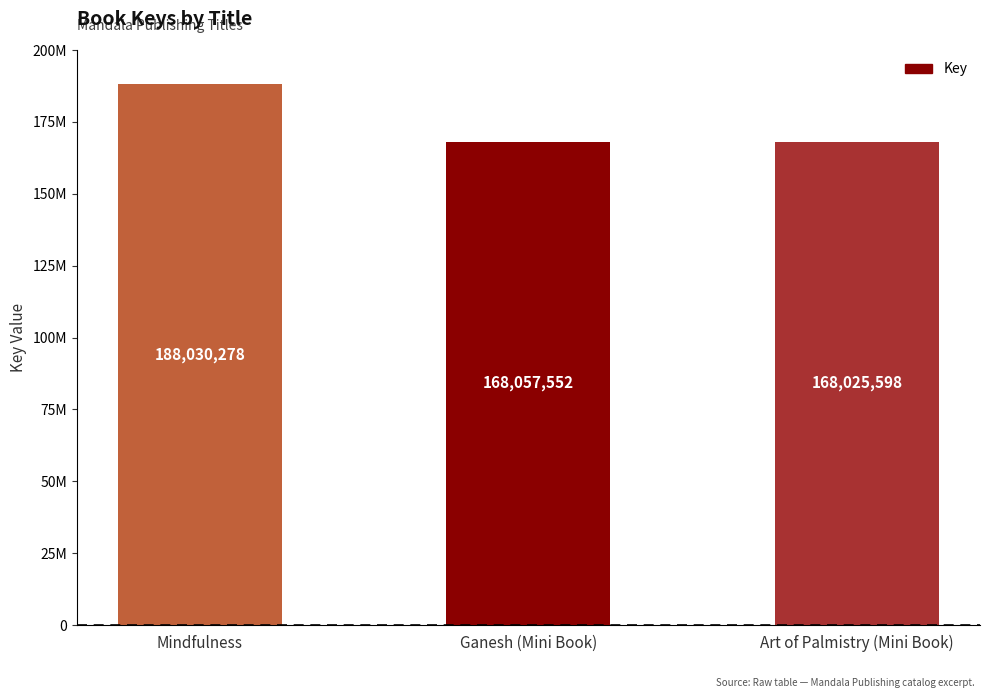

The value at Ganesh (Mini Book) is 168057552. True or false?

True